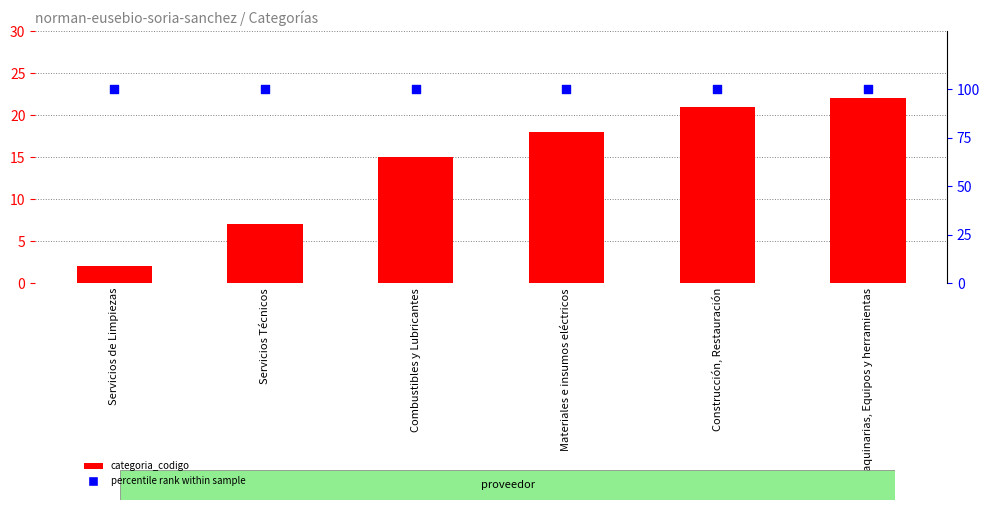

Which series contains the highest Y value?

percentile rank